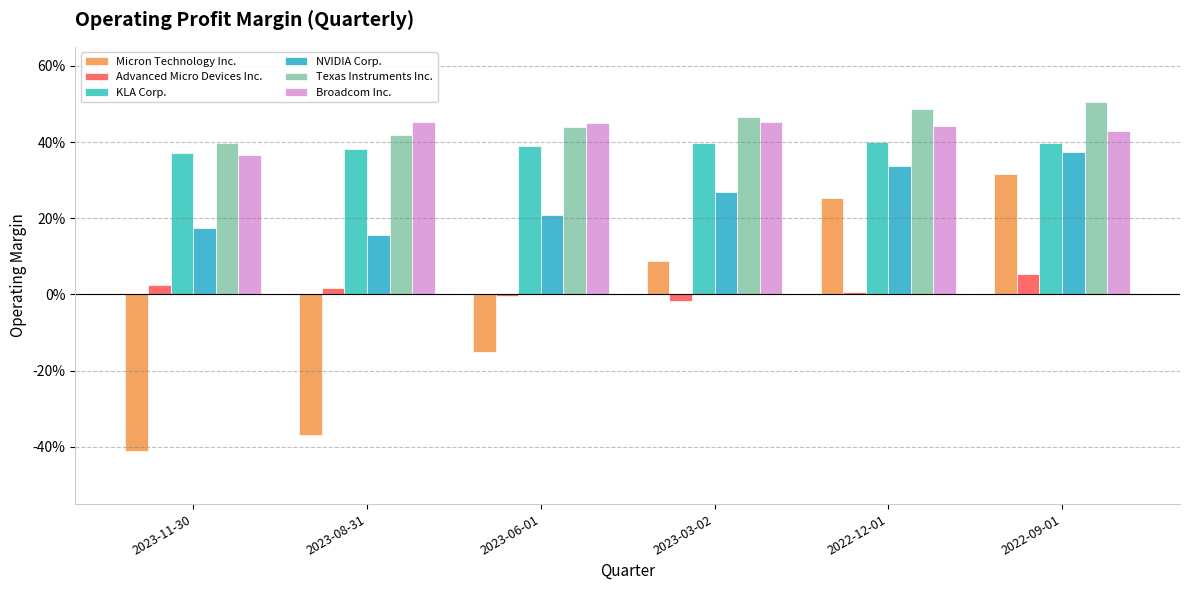

Which category has the lowest value in the Texas Instruments Inc. series?

2023-11-30